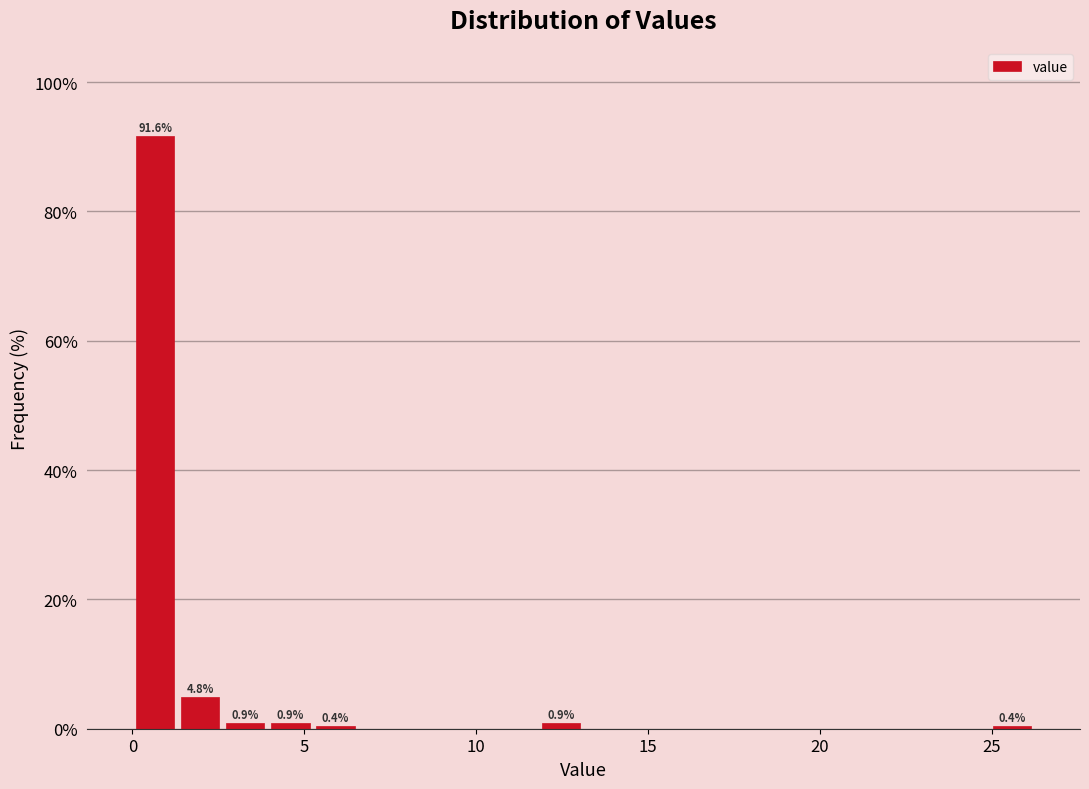

Around what value on the x-axis is the tallest bar? Give the approximate position of its centre, as read against the axis.

0.5